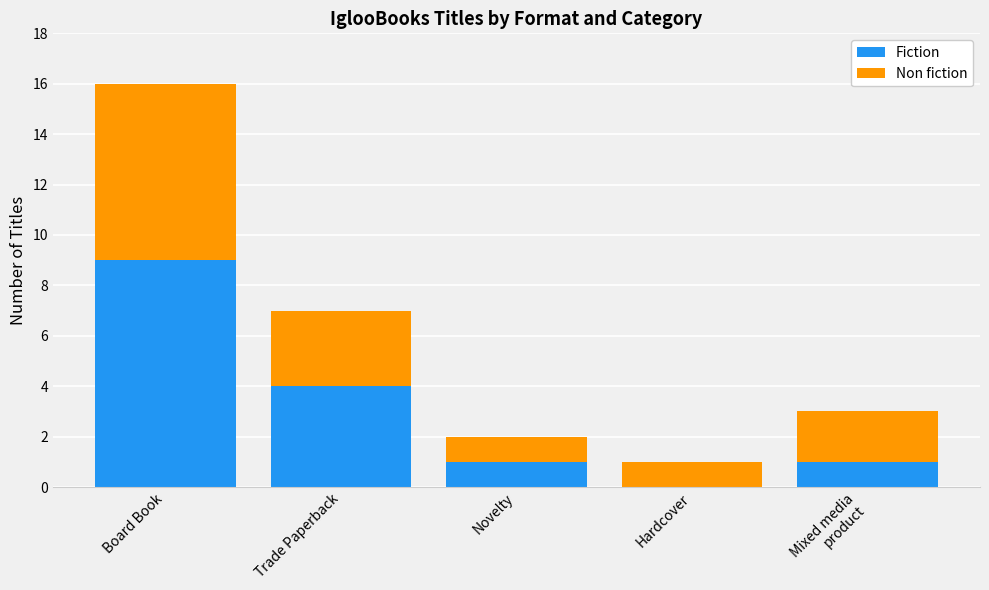

Count the number of categories in the chart.

5